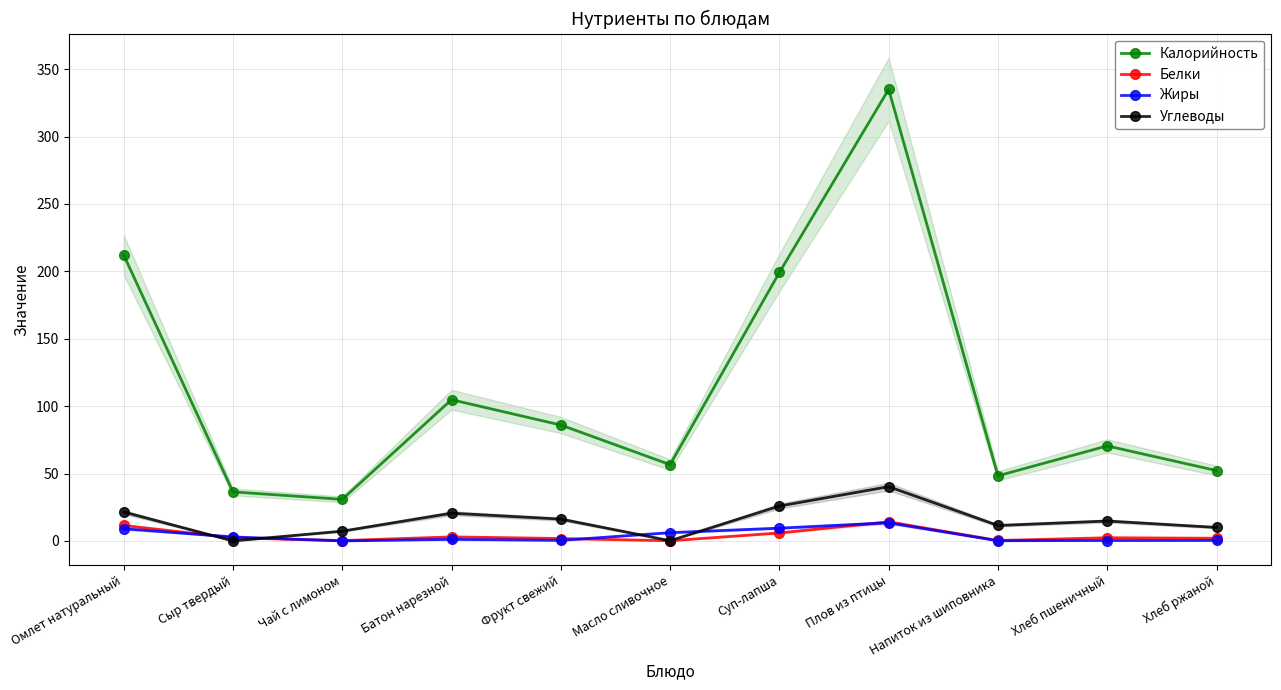

After their last crossing, which series has the higher values: Белки or Углеводы?

Углеводы